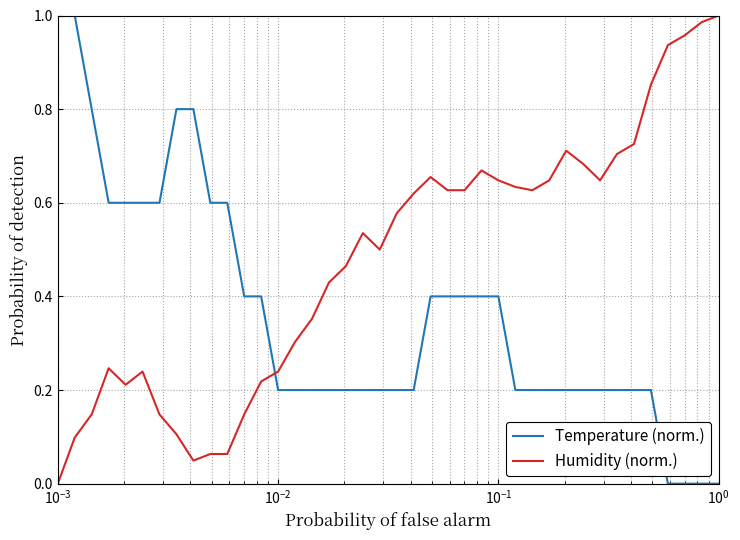

Does the chart display data point markers on the line(s)?

No